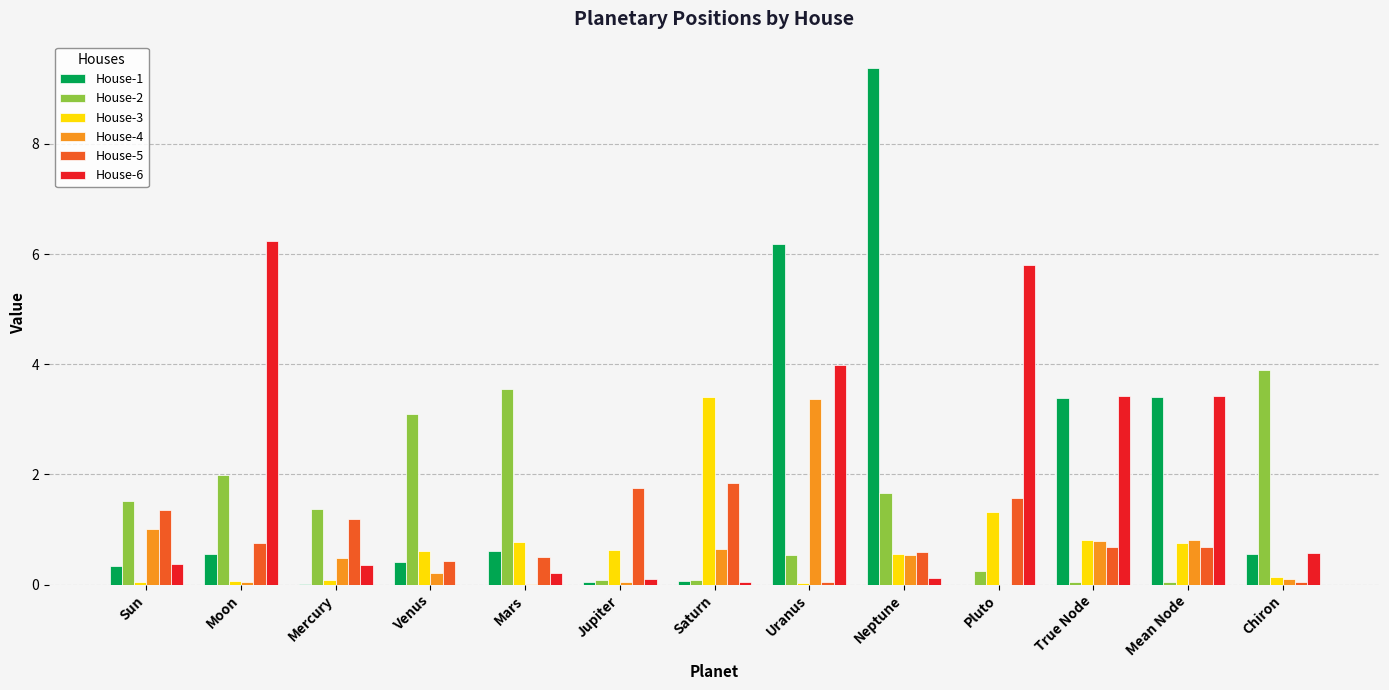

The value of House-6 at Uranus is 2.3. True or false?

False